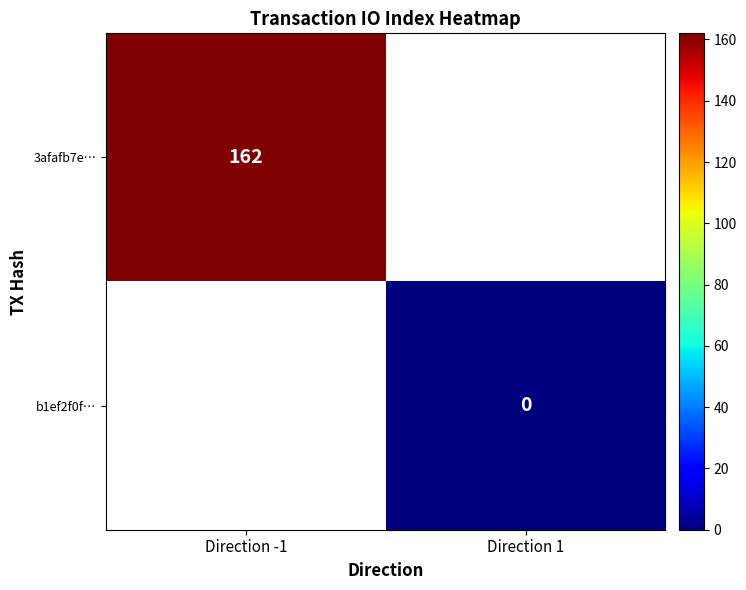

The value of 3afafb7e… at Direction -1 is 251. True or false?

False